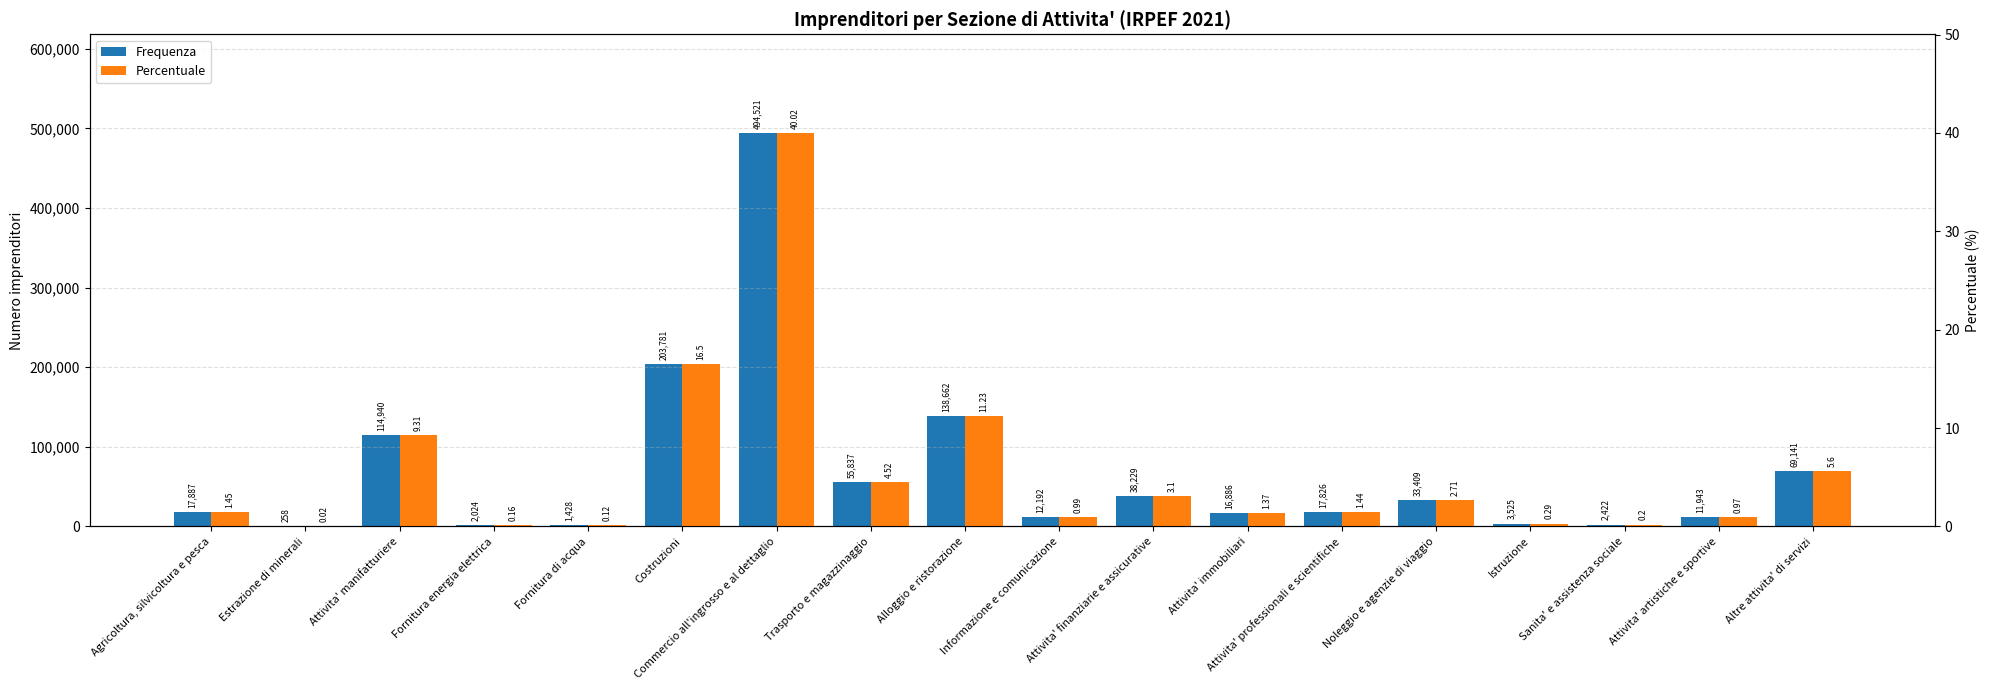

What is the difference between the highest and lowest values at Commercio all'ingrosso e al dettaglio?

494481.0